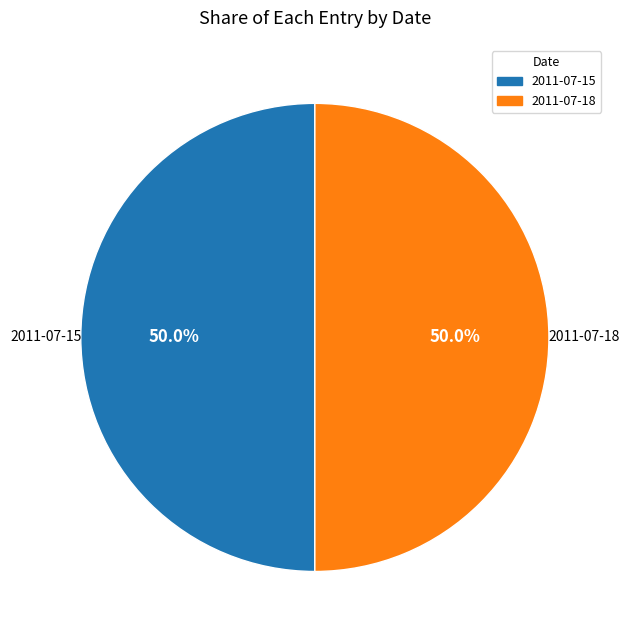

To the nearest percent, what is the combined percentage of 2011-07-18 and 2011-07-15?

100%